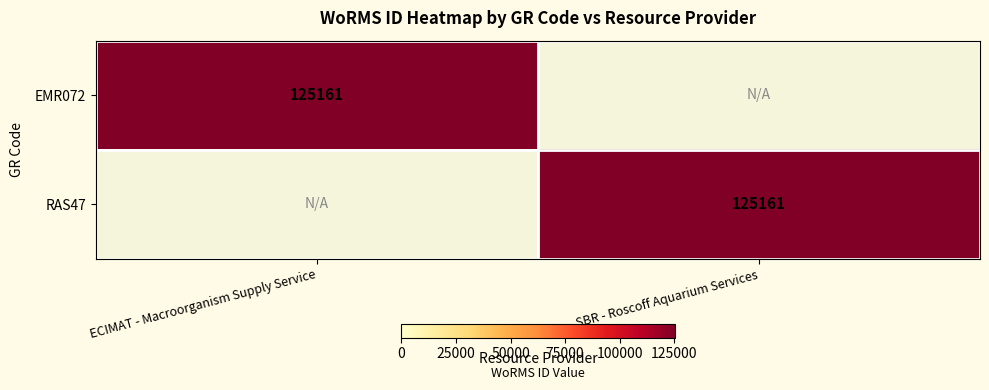

True or false: EMR072 has a value of 125161 at ECIMAT - Macroorganism Supply Service.

True